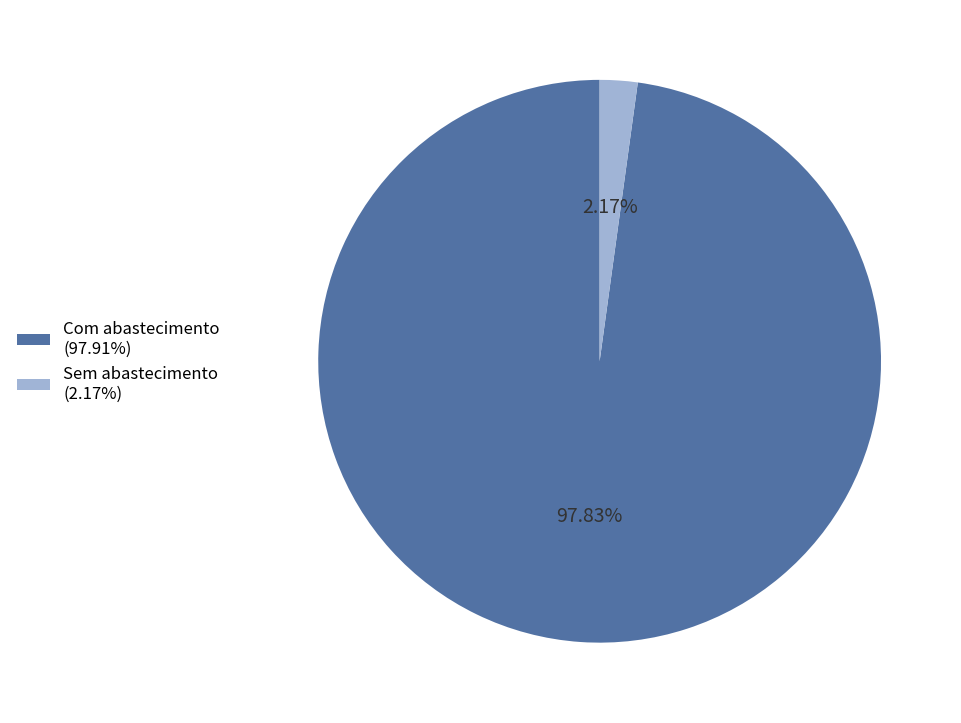

Combined, do Sem abastecimento (2.17%) and Com abastecimento (97.91%) account for over 50%?

Yes